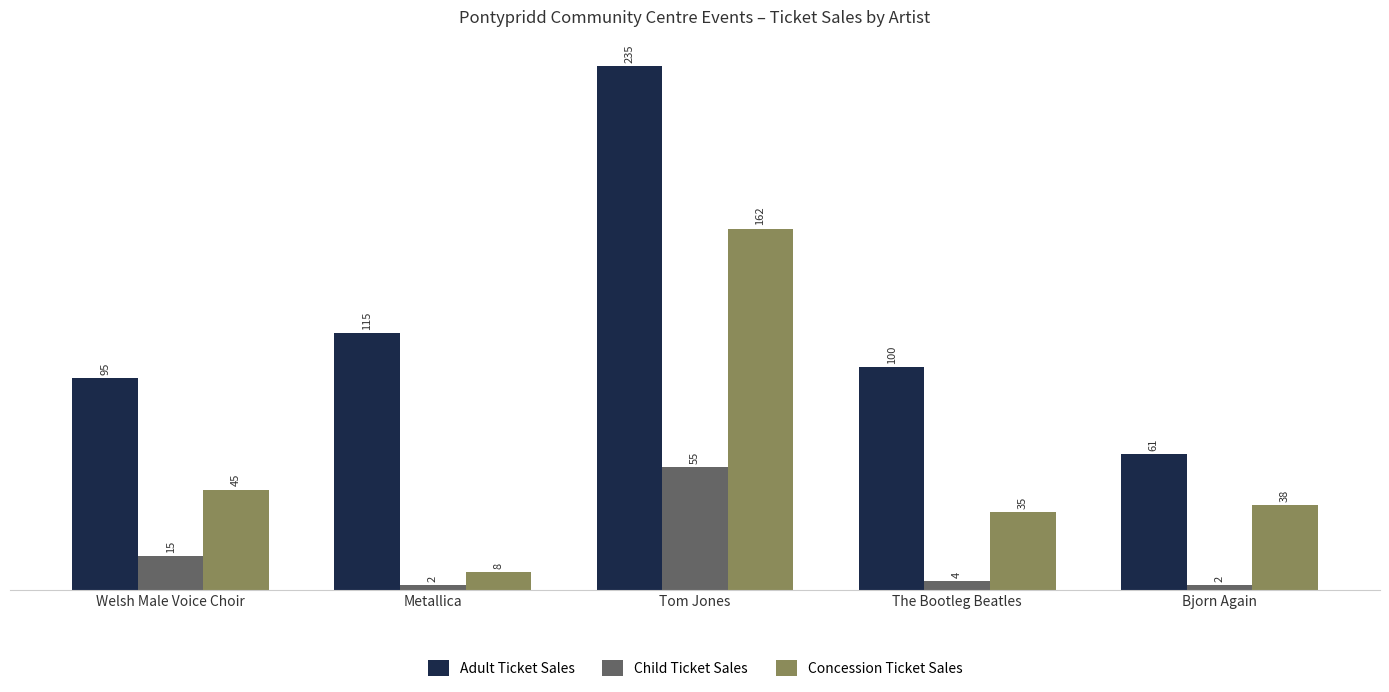

Reading left to right, what are all the values shown in this chart?

Adult Ticket Sales: Welsh Male Voice Choir=95	Metallica=115	Tom Jones=235	The Bootleg Beatles=100	Bjorn Again=61
Child Ticket Sales: Welsh Male Voice Choir=15	Metallica=2	Tom Jones=55	The Bootleg Beatles=4	Bjorn Again=2
Concession Ticket Sales: Welsh Male Voice Choir=45	Metallica=8	Tom Jones=162	The Bootleg Beatles=35	Bjorn Again=38